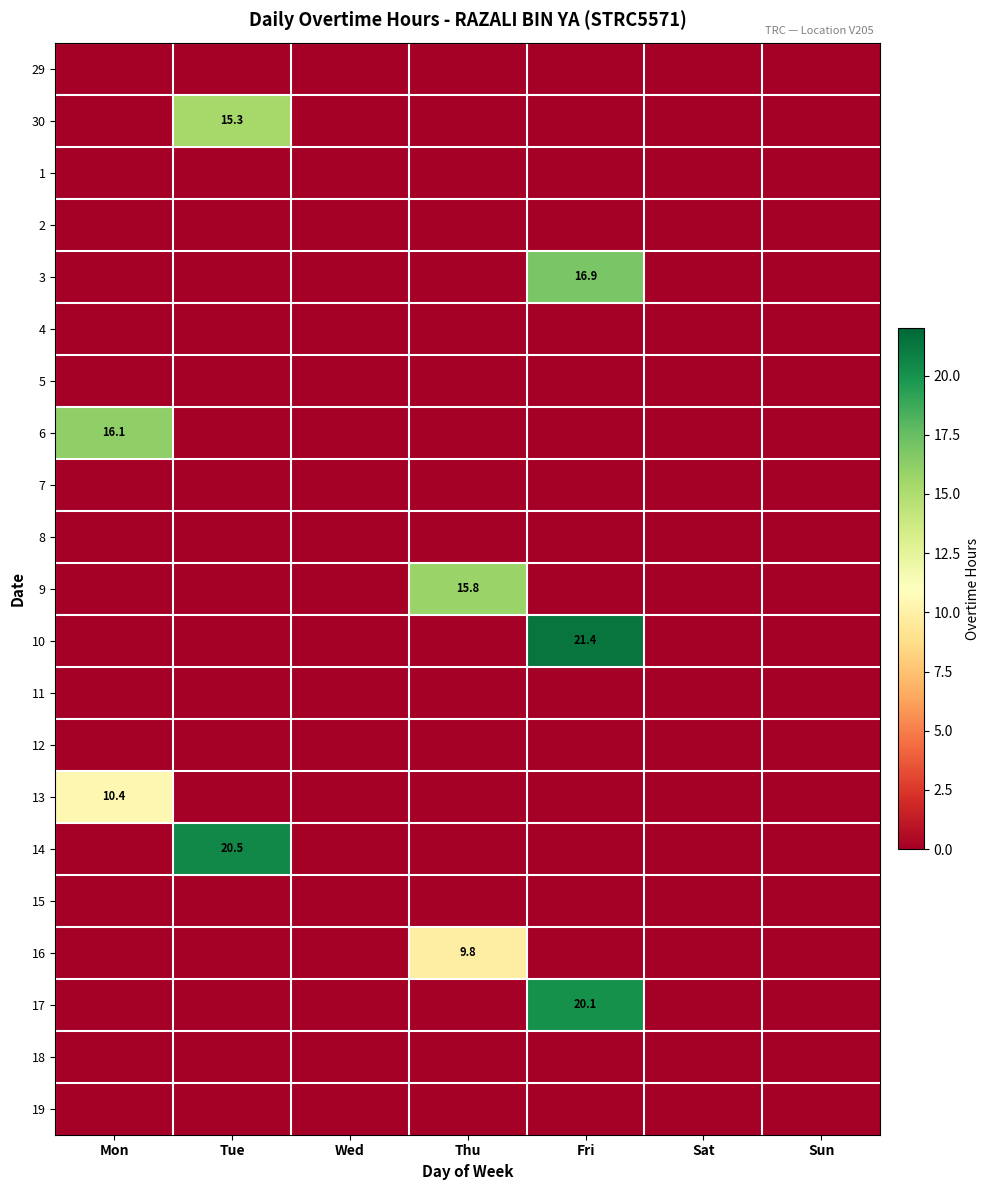

True or false: 6 has a value of 16.1 at Mon.

True